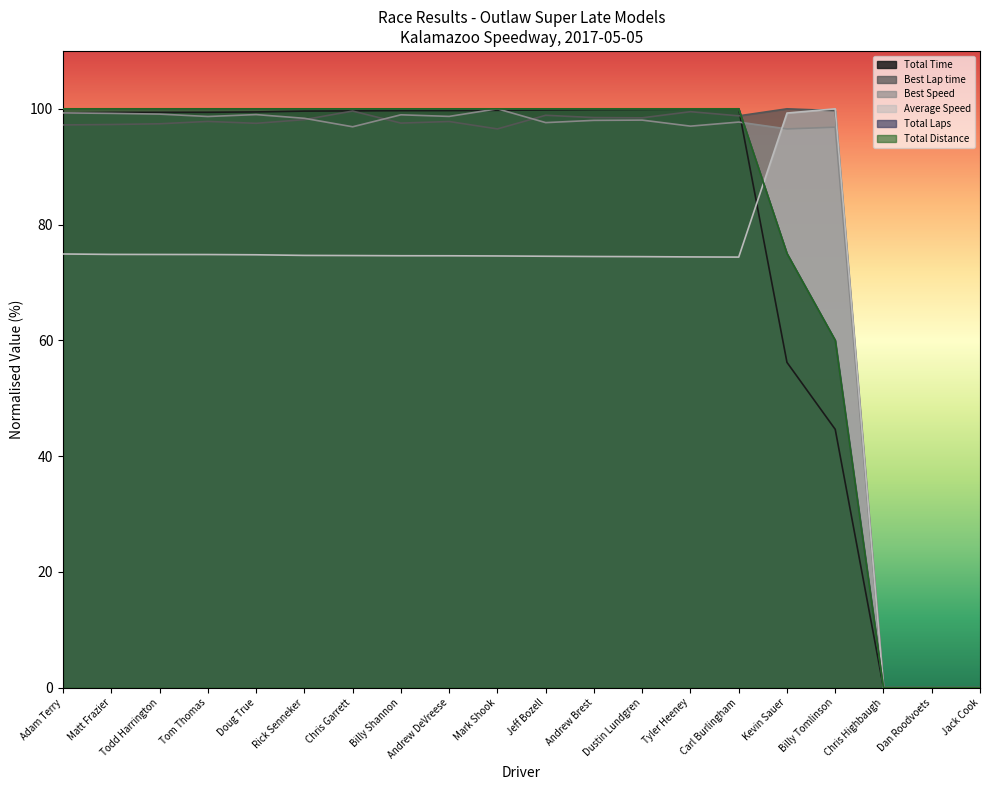

Which label corresponds to the smallest value in the chart?

Chris Highbaugh